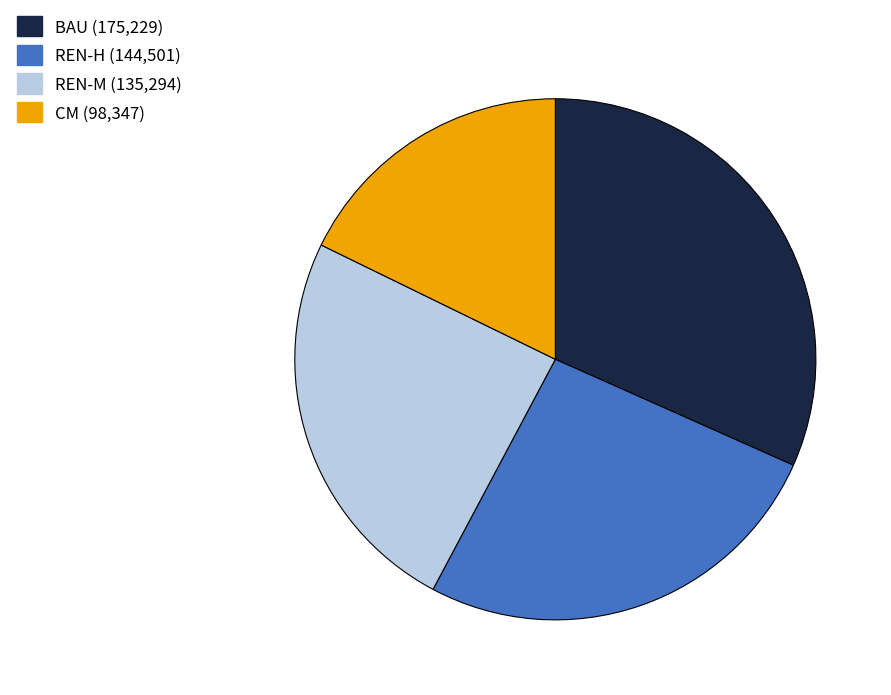

Which has a higher value, CM or BAU?

BAU